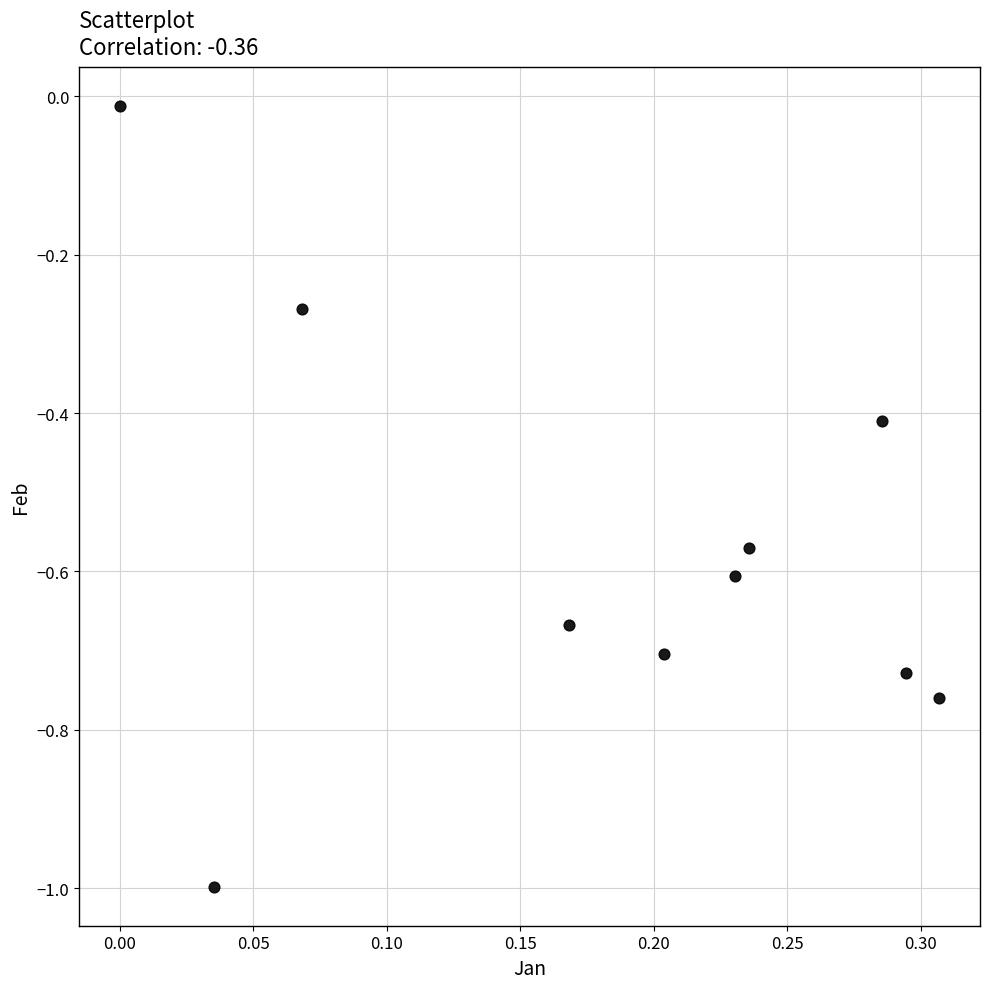

What is the range of X values (max minus min)?

0.3